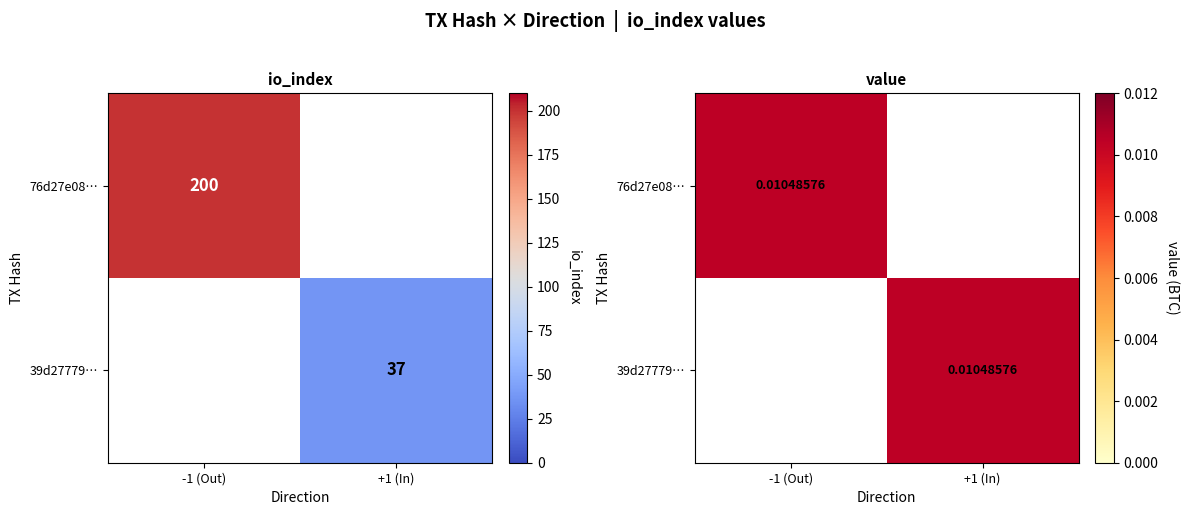

Is it true that 76d27e08cae14ba04f9f2781cffae7baef59264 equals 200 at io_index?

True